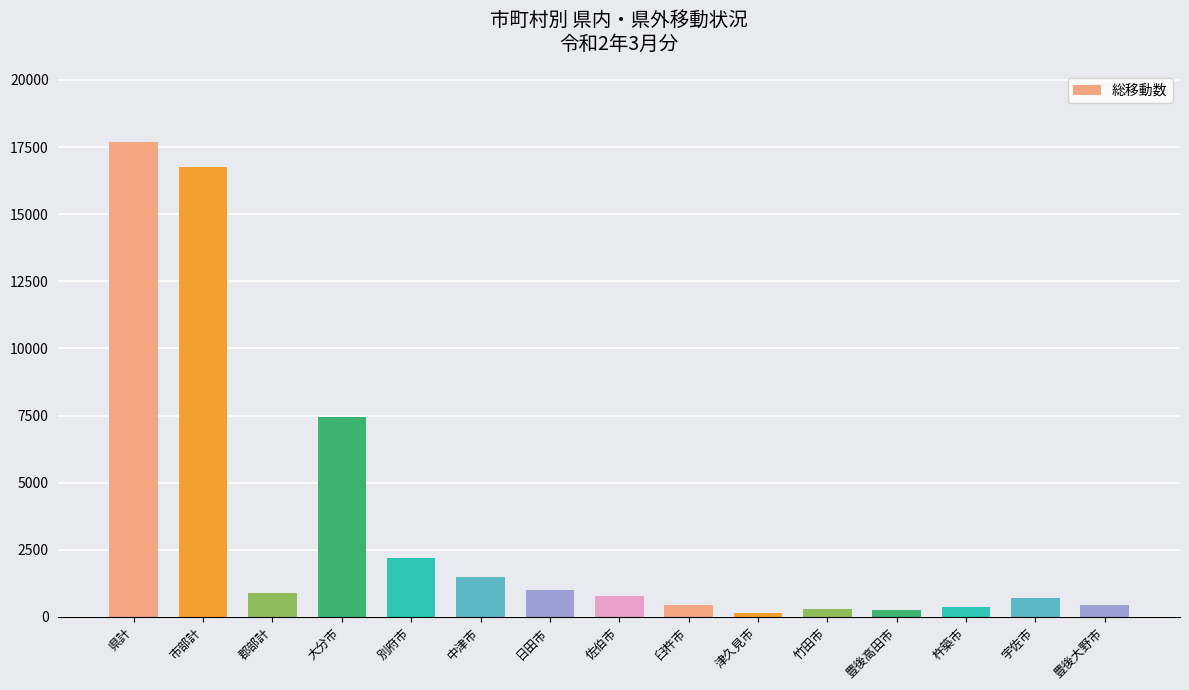

The chart shows a value of 1018 at 日田市. True or false?

True